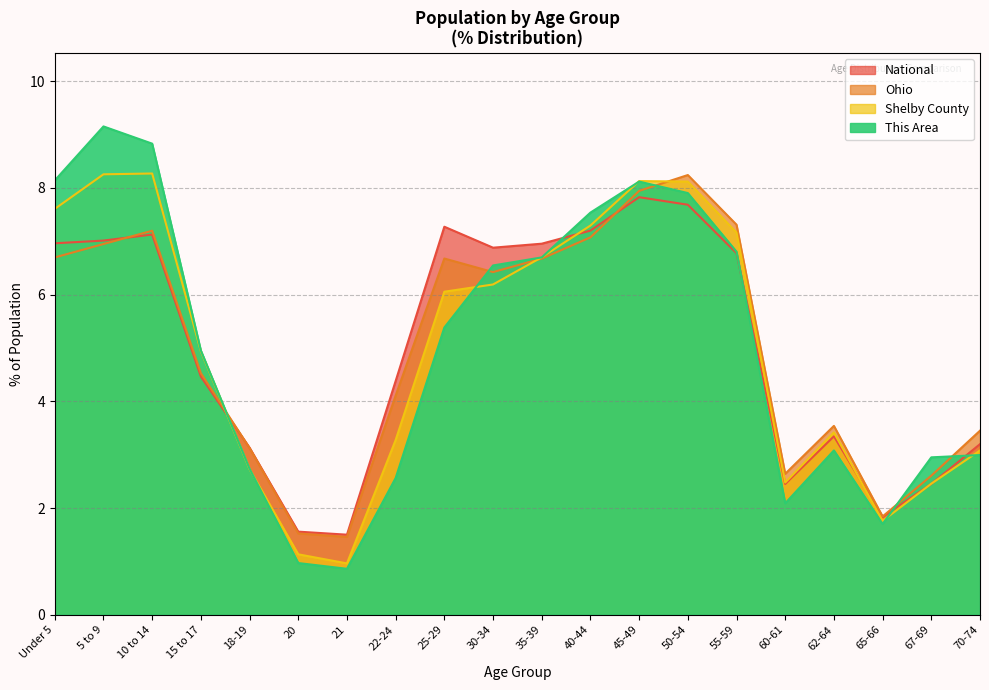

The National series shows 4.5 at 15 to 17. True or false?

True